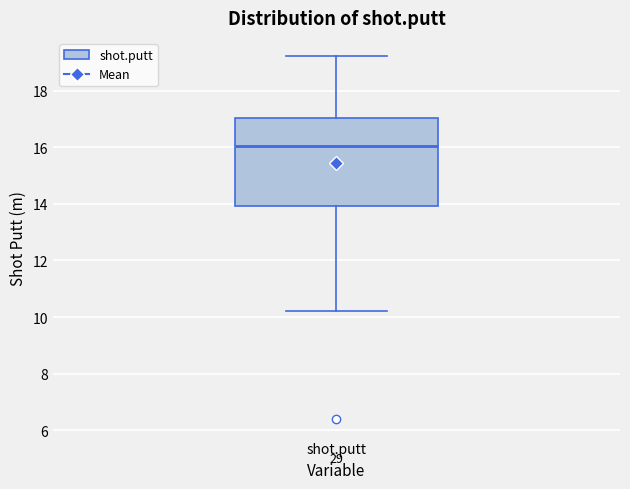

Read this box plot against the y-axis: the position of the median line, the range covered by the box, and the ends of both whiskers. The values are not printed on the chart, so give them approximately, as read against the axis.

median 16.0, box 14.0 to 17.0, whiskers 10.2 to 19.2